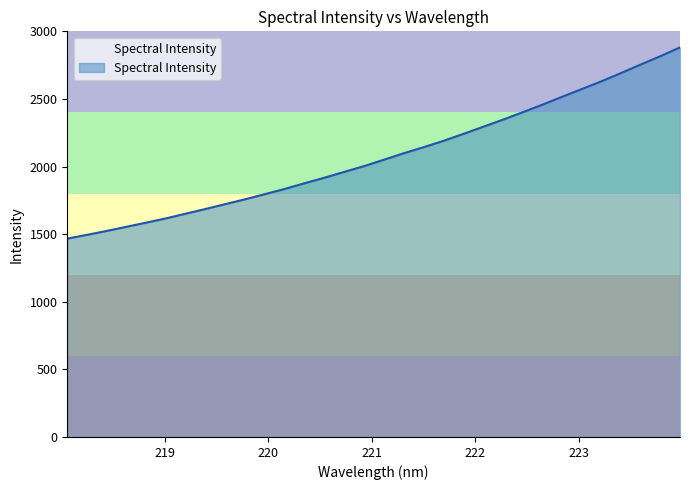

Does the chart display data point markers on the line(s)?

No